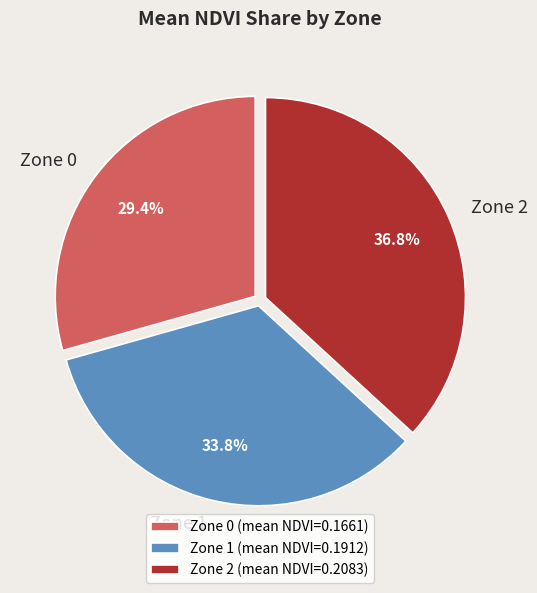

Is it true that Zone 1 is 34% of the pie?

True